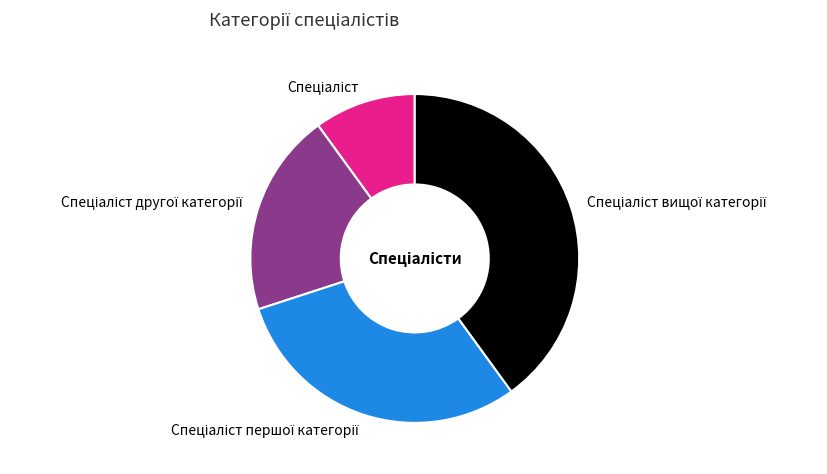

Count the number of slices in the pie.

4